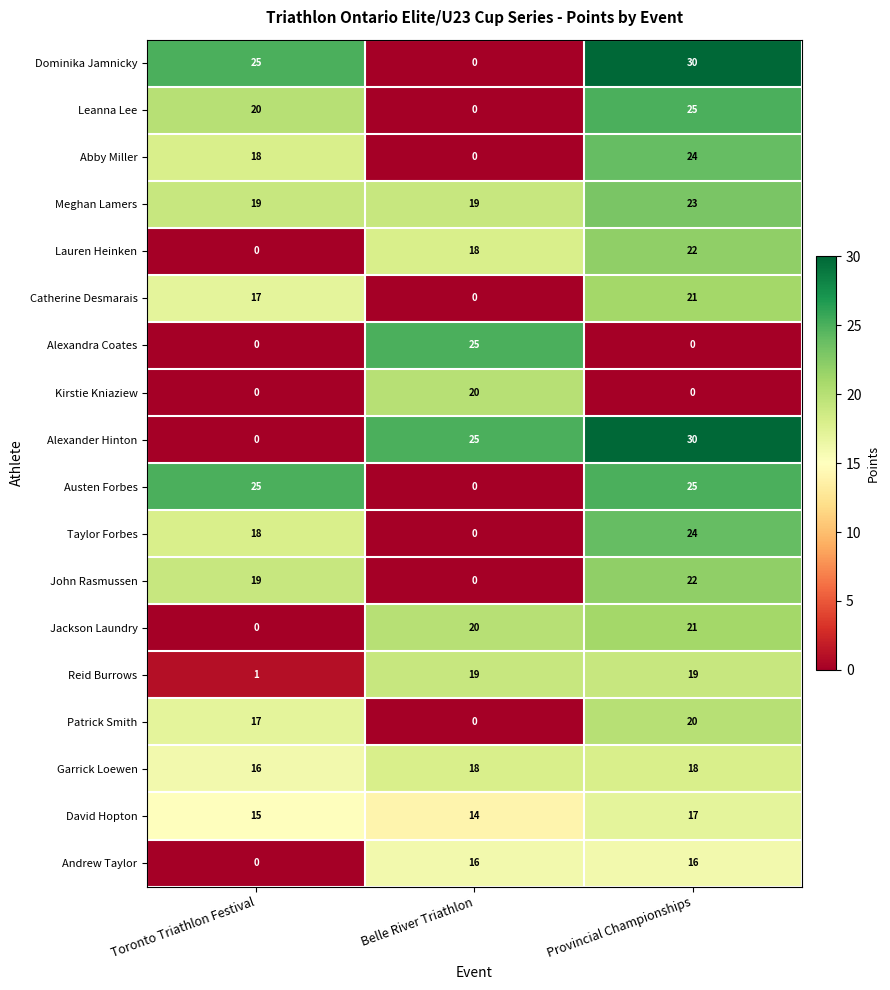

What is the total value across all series at Provincial Championships?

357